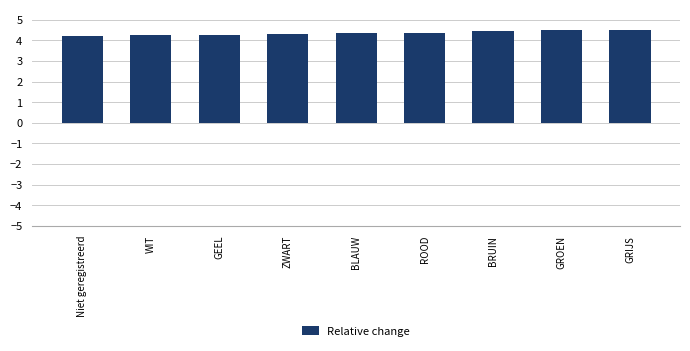

What is the value of the 5th bar from the left?

4.3